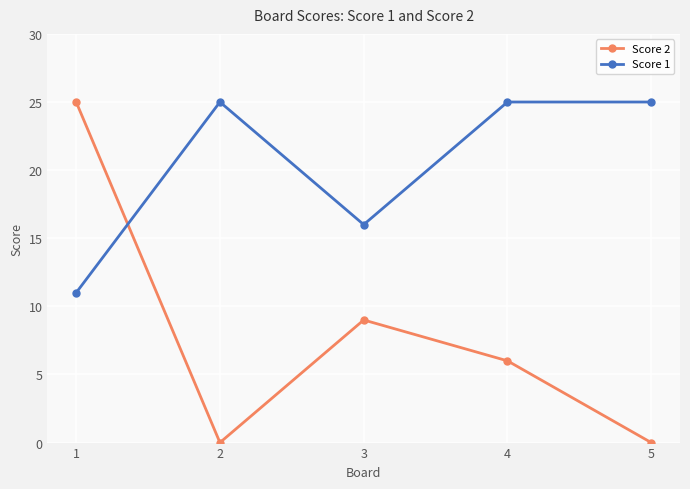

What is the difference between the highest and lowest values at 2?

25